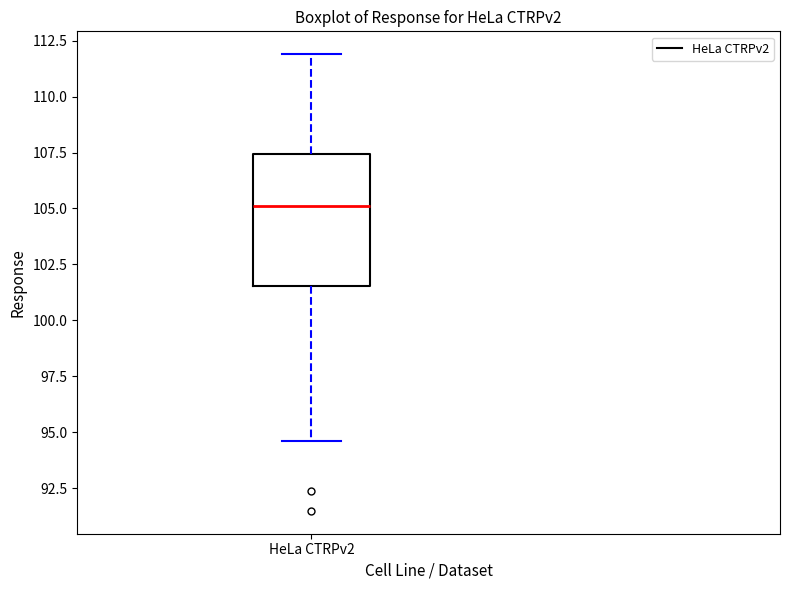

Where is the lower edge of the box for HeLa CTRPv2 on the y-axis? The values are not printed on the chart, so give them approximately, as read against the axis.

101.5